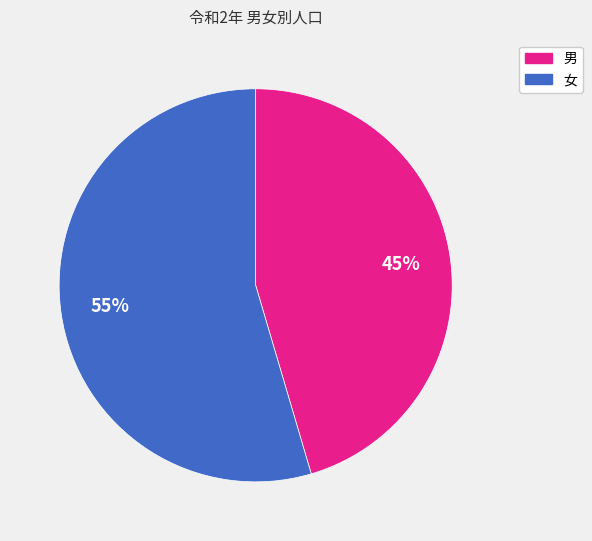

Do 男 and 女 together represent more than half of the pie?

Yes